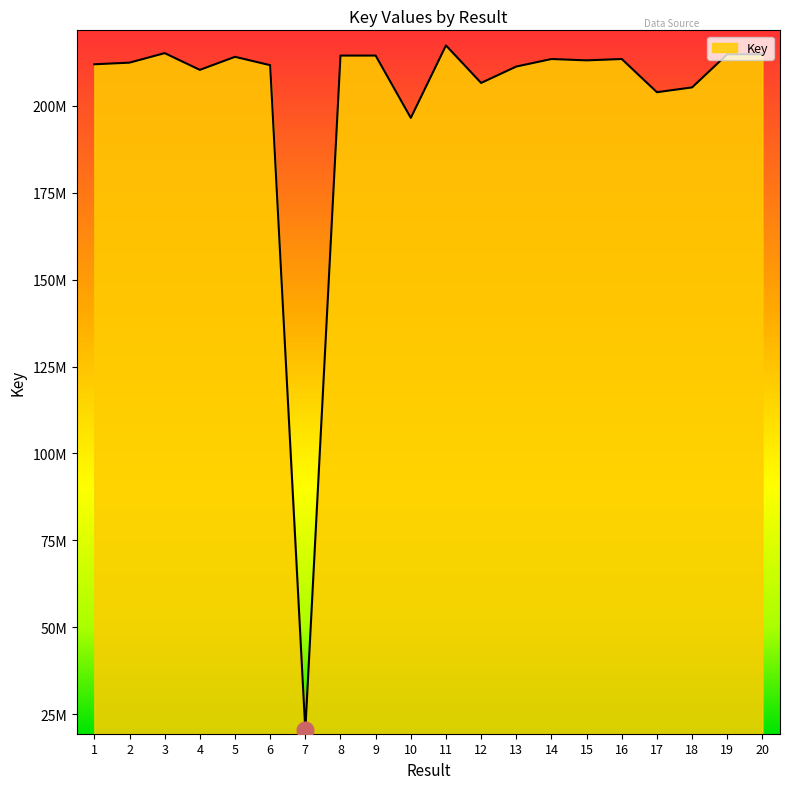

At which label is the value closest to 118888405?

10